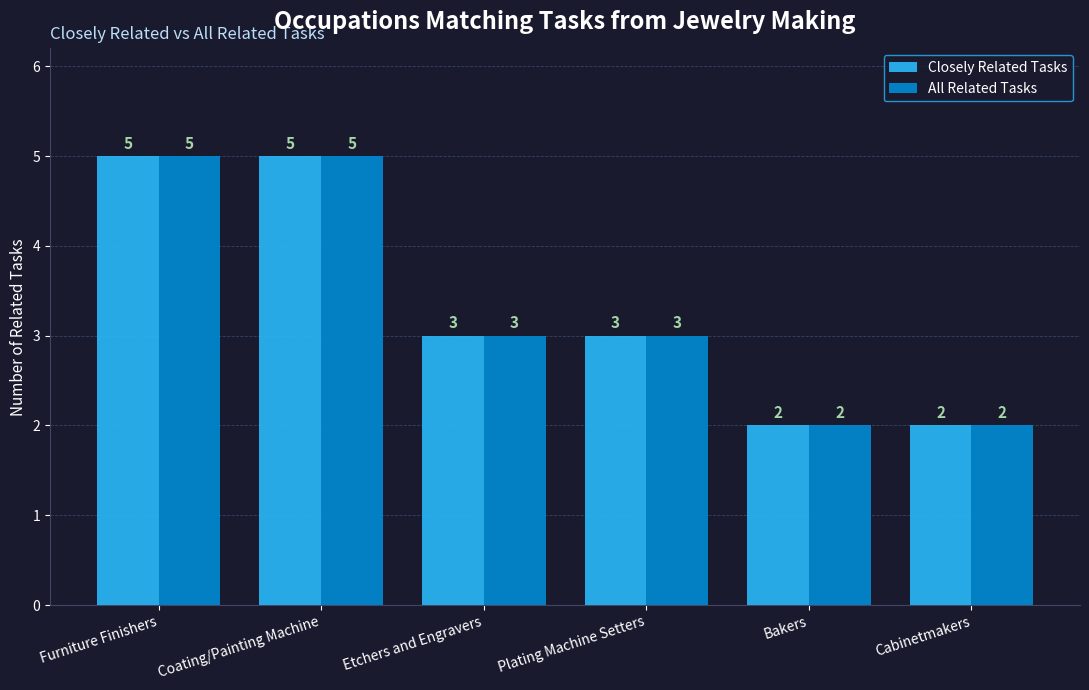

How many groups of bars are there?

6